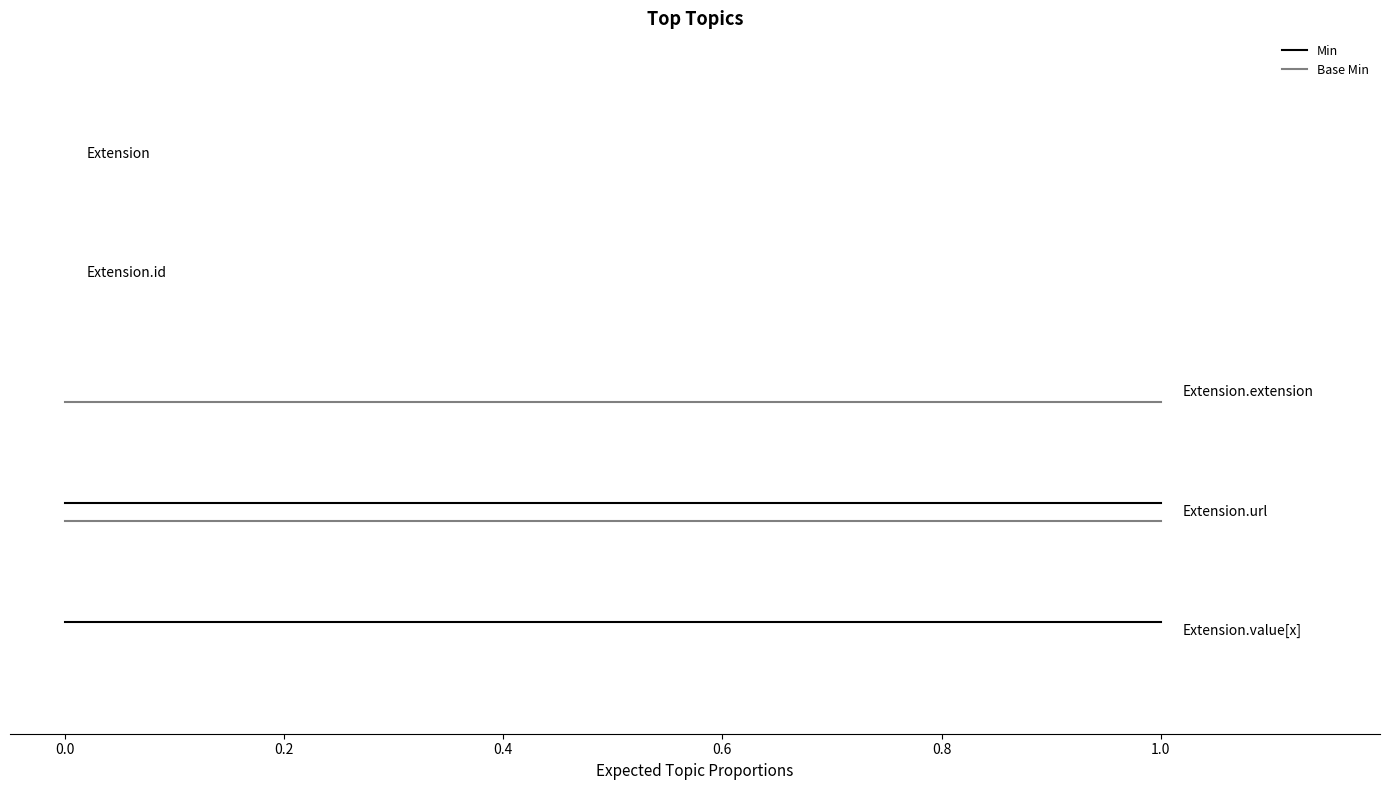

Count the number of data series in this chart.

2